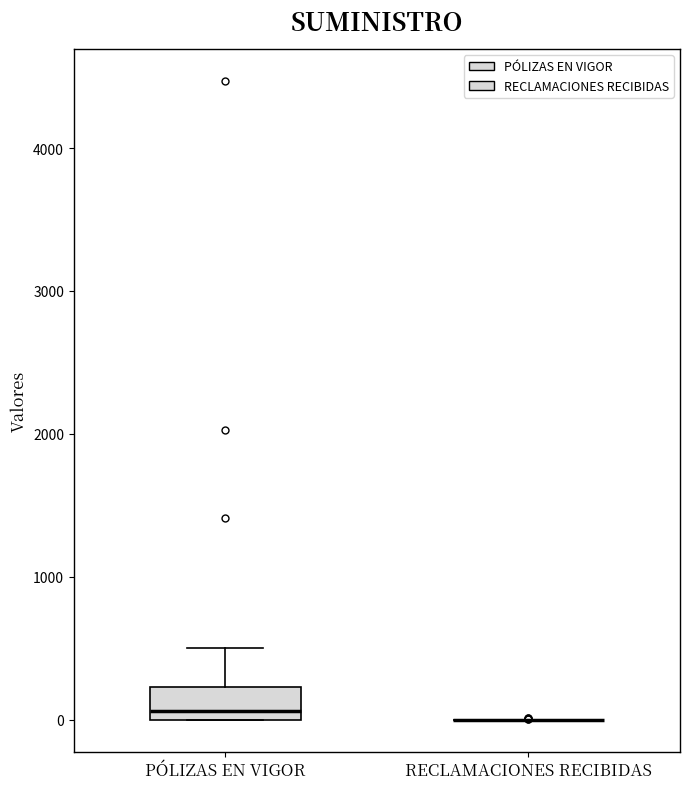

Reading left to right, read every box against the y-axis: the position of its median line, the range the box covers, and the ends of its whiskers. The values are not printed on the chart, so give them approximately, as read against the axis.

PÓLIZAS EN VIGOR: median 100, box 0 to 200, whiskers 0 to 500
RECLAMACIONES RECIBIDAS: box collapsed to a line at 0, whiskers 0 to 0